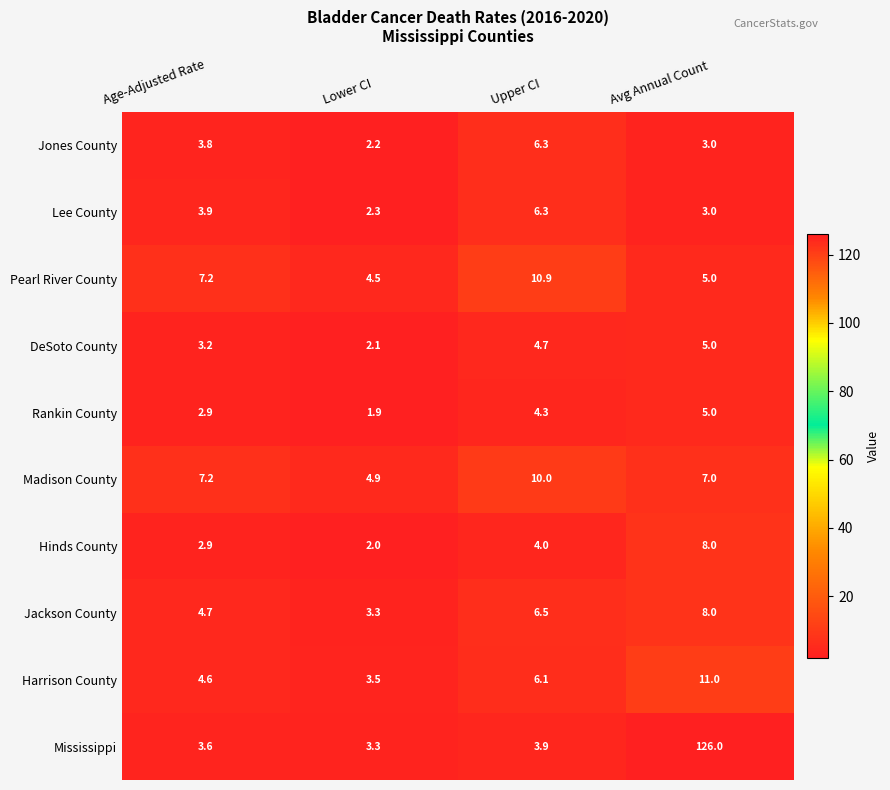

The value of Hinds County at Avg Annual Count is 12.0. True or false?

False